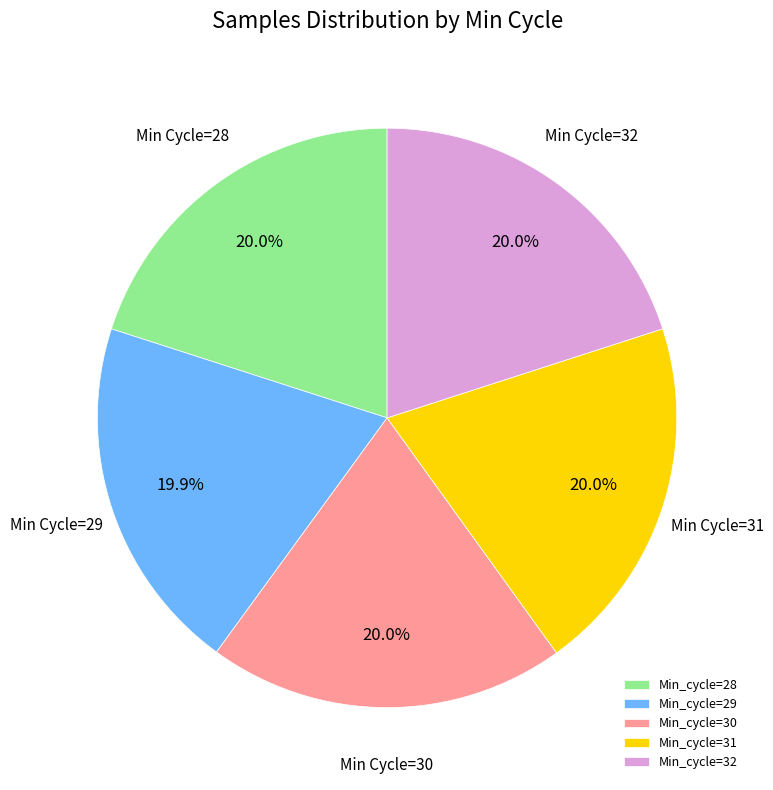

Approximately how many times larger is the value at Min_cycle=29 compared to Min_cycle=28?

1.0